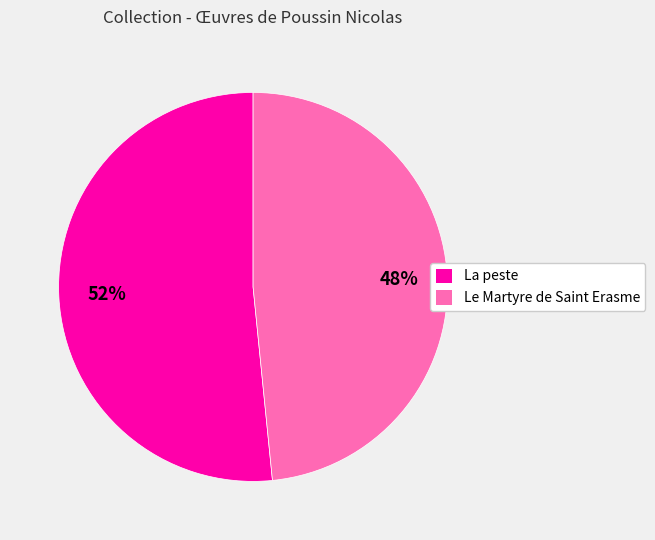

To the nearest percent, what is the average slice percentage?

50%